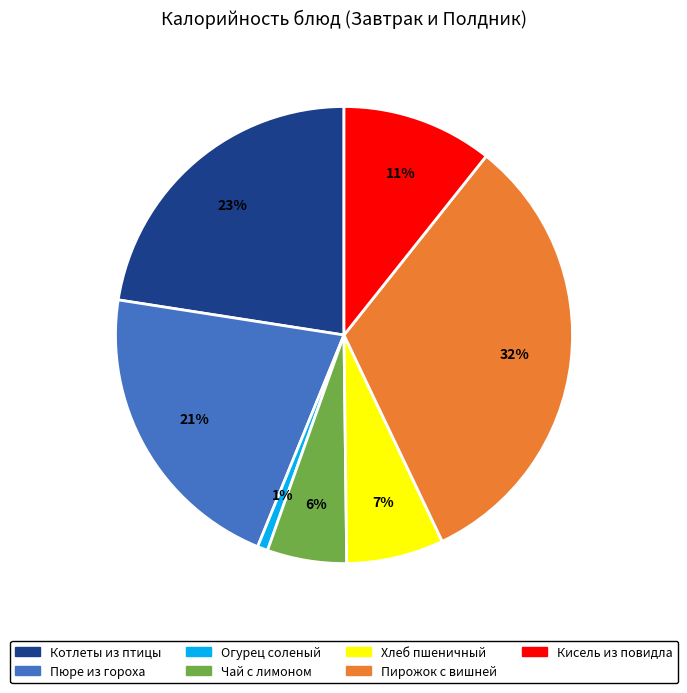

To the nearest percent, what is the average slice percentage?

14%